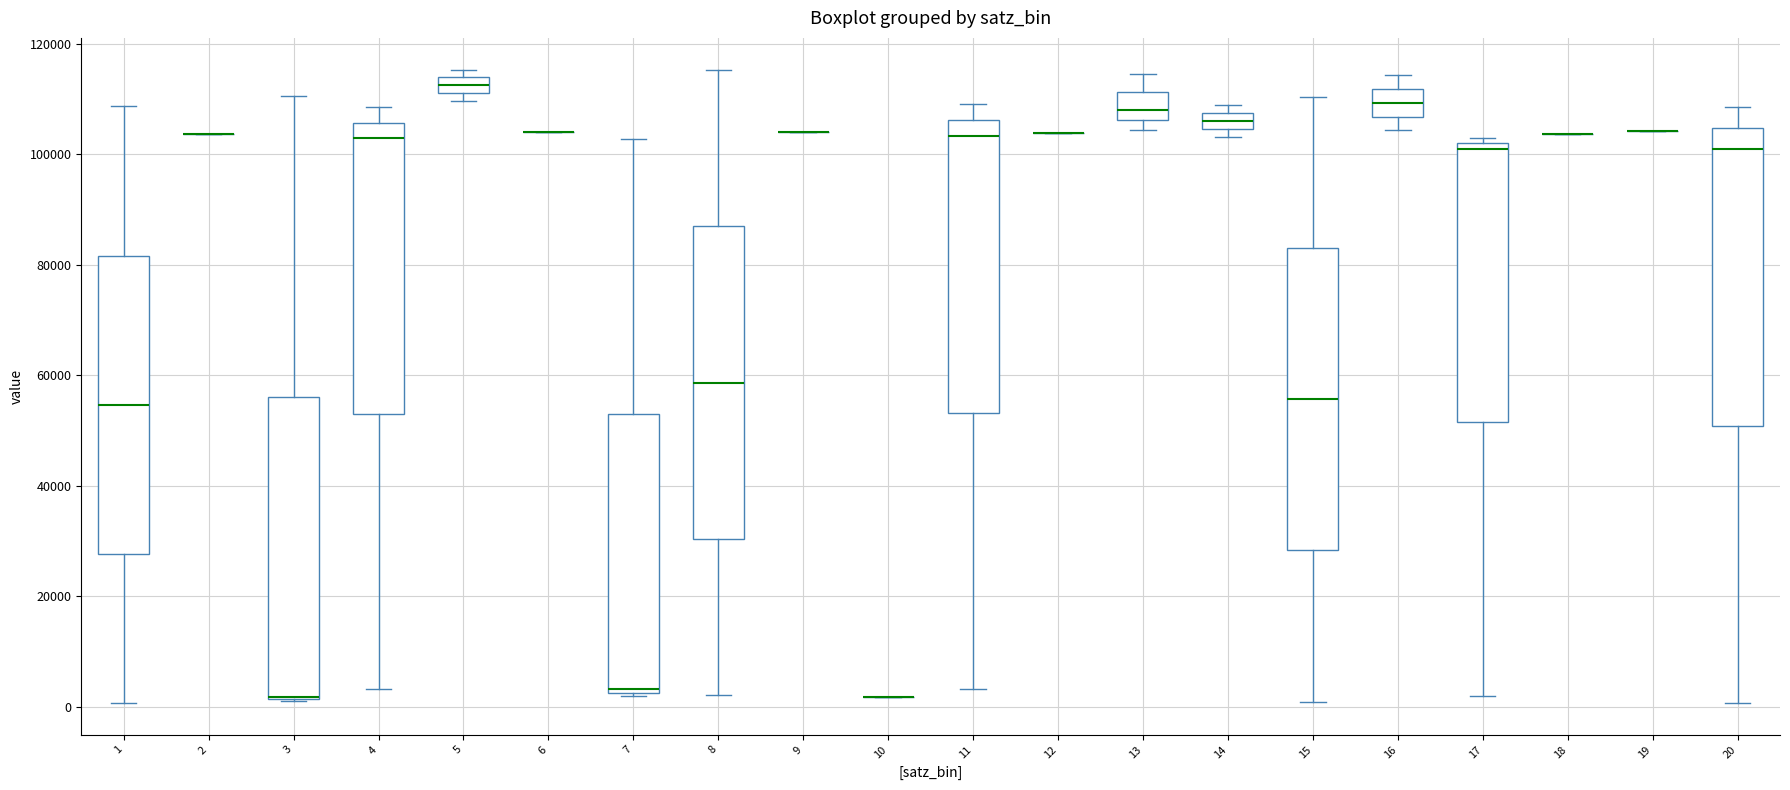

Where does the upper whisker of the box at x = 16 end on the y-axis? The values are not printed on the chart, so give them approximately, as read against the axis.

114000